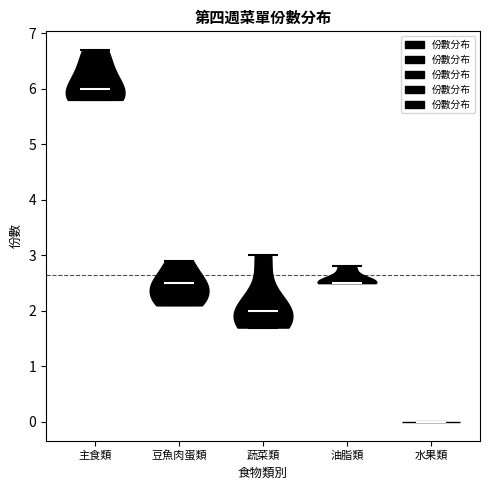

Which violin has the lowest median line?

水果類